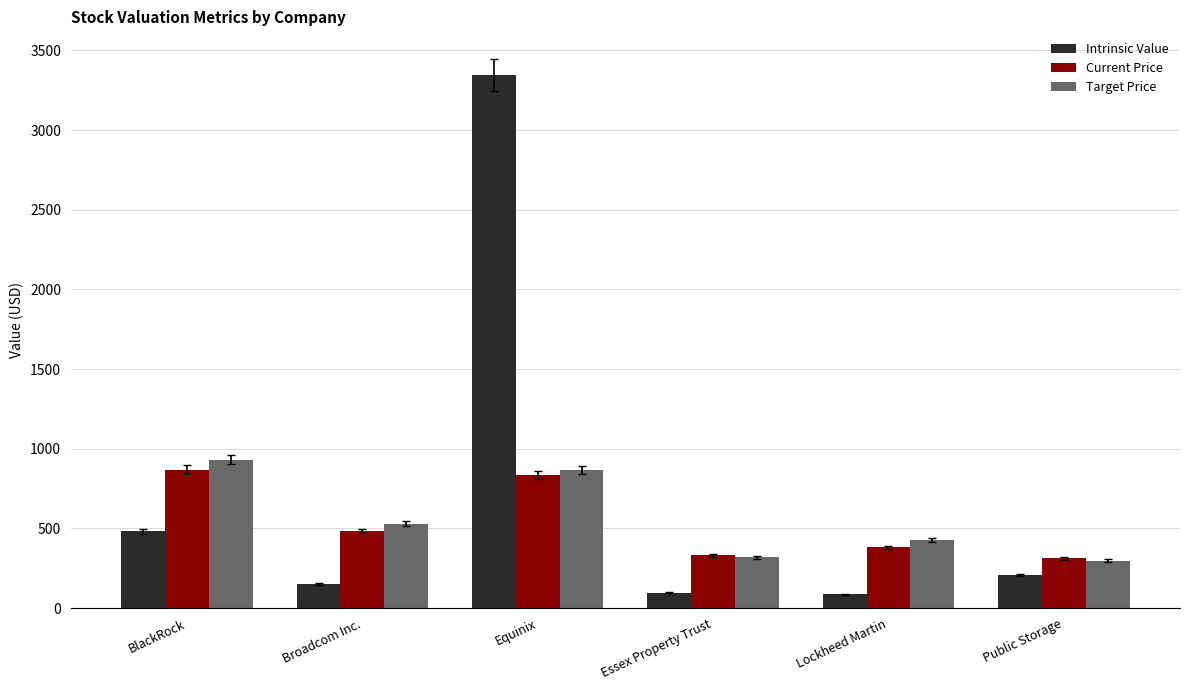

At which label is Current Price closest to 591?

Broadcom Inc.